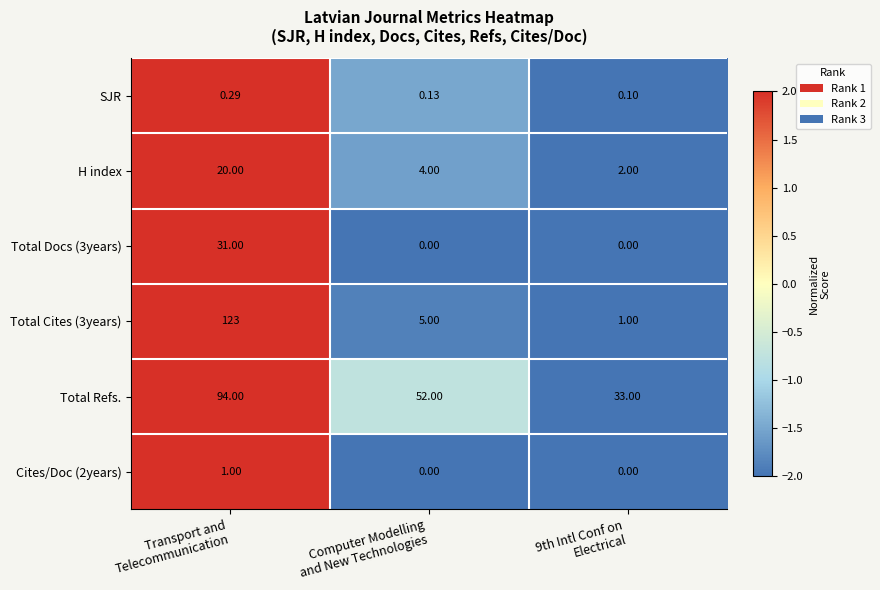

Count the number of categories in the chart.

3